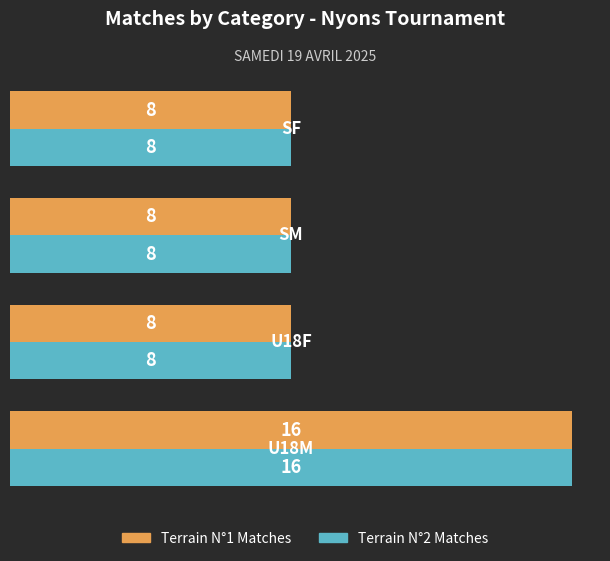

What is the greatest value displayed?

16